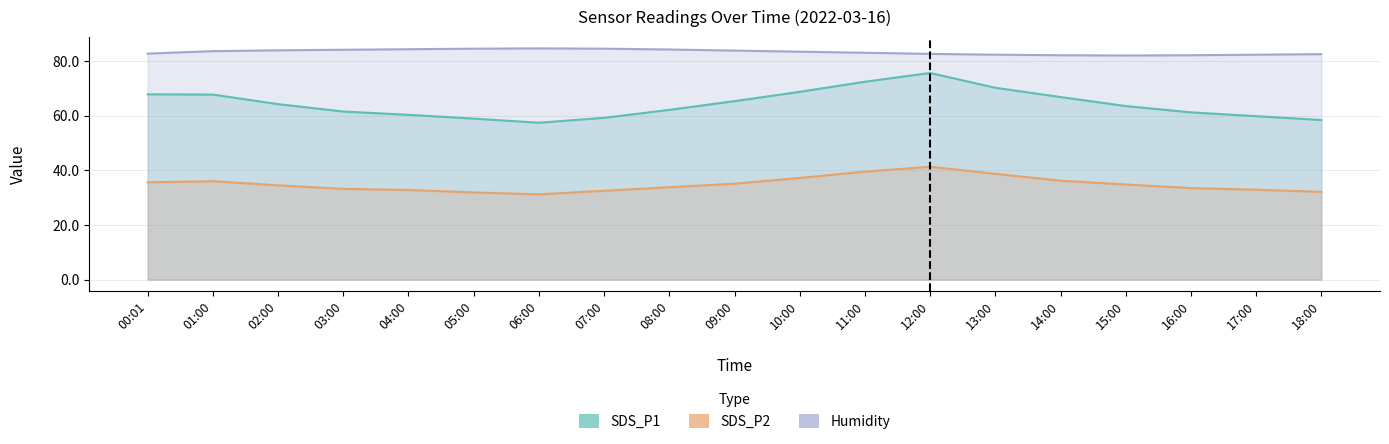

What is the sum of all SDS_P2 values?

662.8